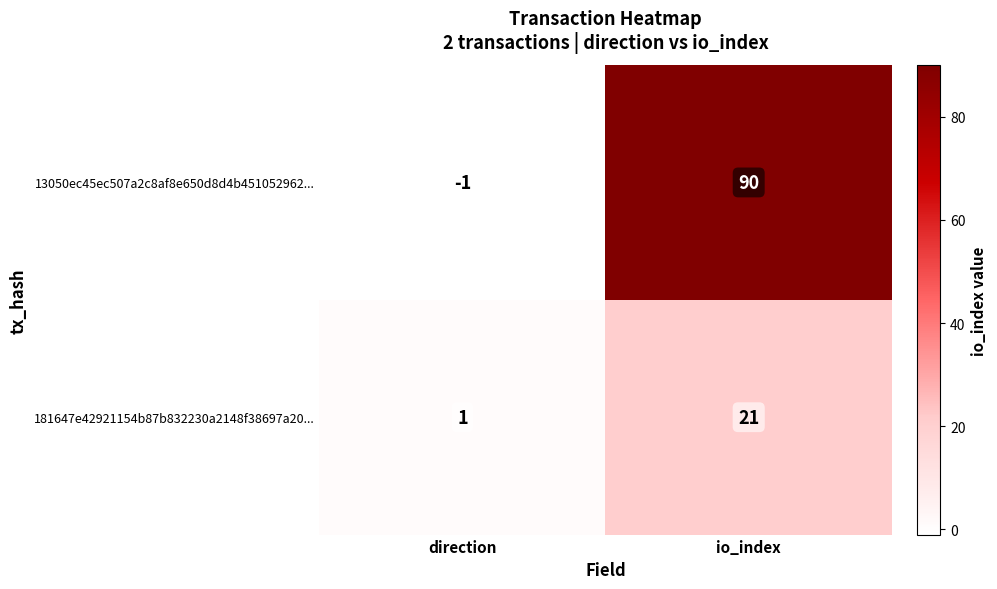

Rank the series by their average value, from highest to lowest.

13050ec45ec507a2c8af8e650d8d4b451052962..., 181647e42921154b87b832230a2148f38697a20...